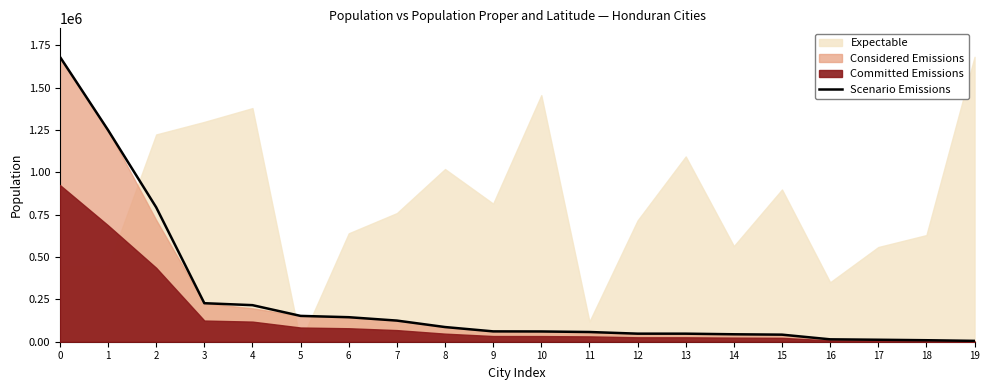

How many values are below 61083?

10